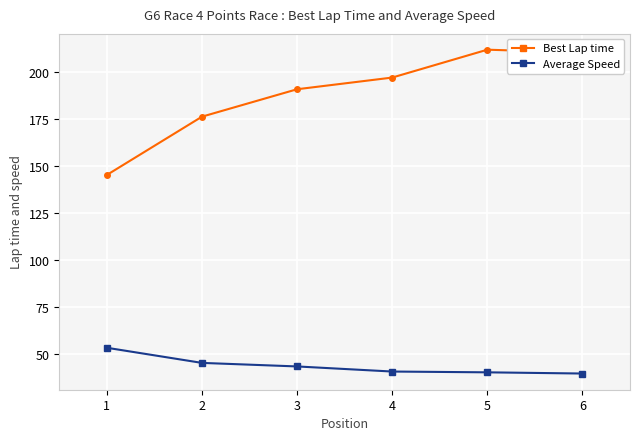

At which label does Average Speed reach its peak?

1